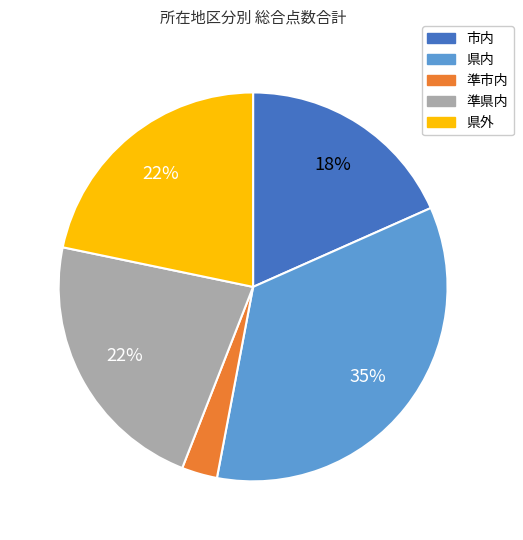

Which slice is the smallest?

準市内